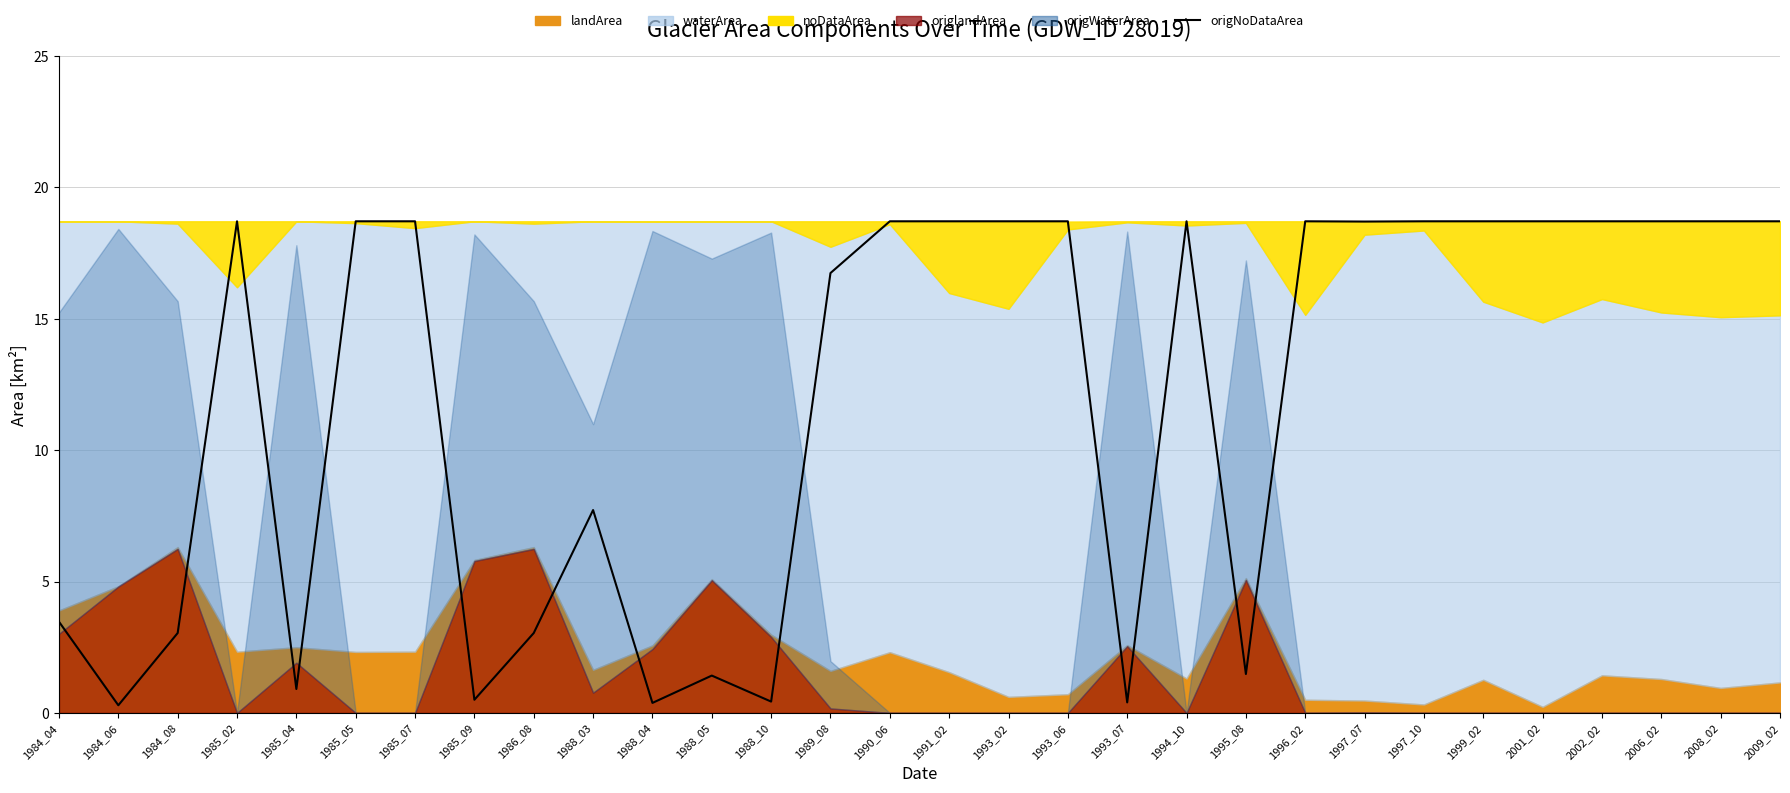

The value at 1994_10 is 10.1. True or false?

False